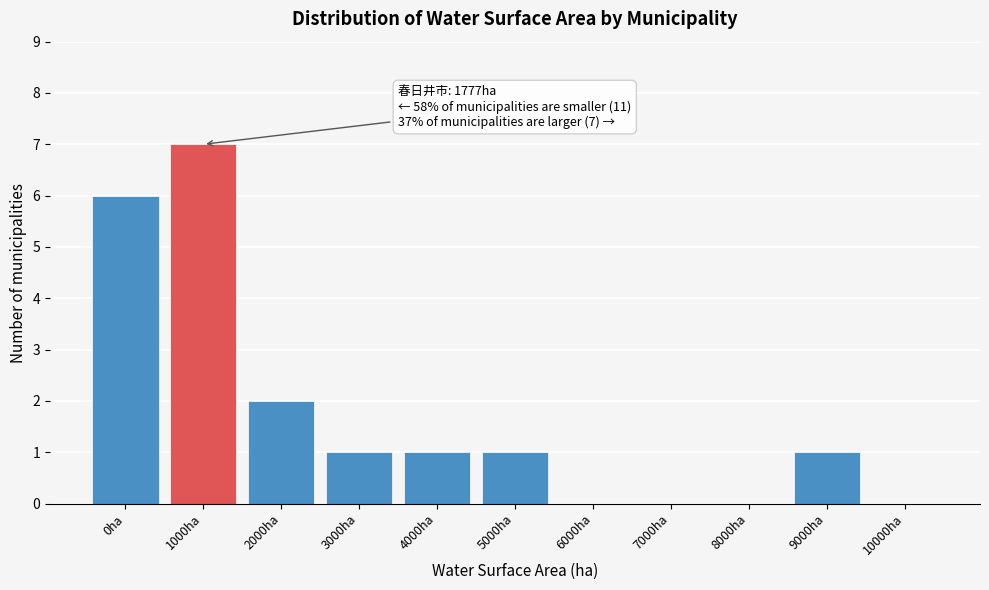

Reading left to right, extract all data points from this chart.

0ha=6	1000ha=7	2000ha=2	3000ha=1	4000ha=1	5000ha=1	6000ha=0	7000ha=0	8000ha=0	9000ha=1	10000ha=0